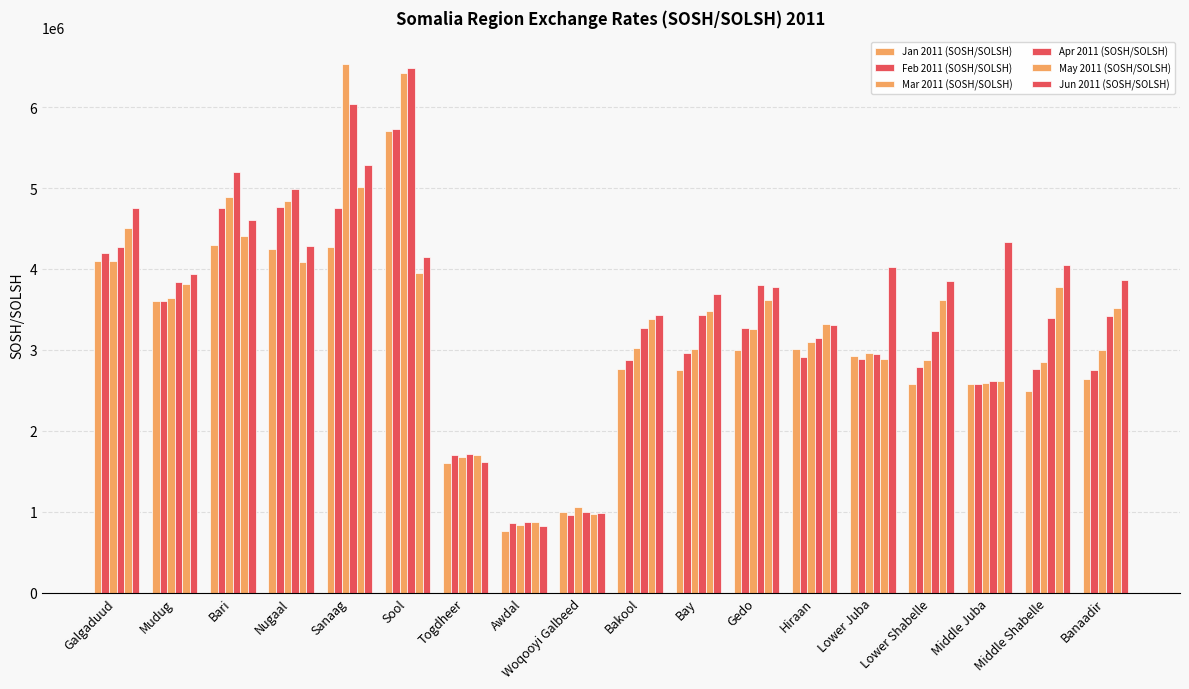

How many bars are there in total?

108